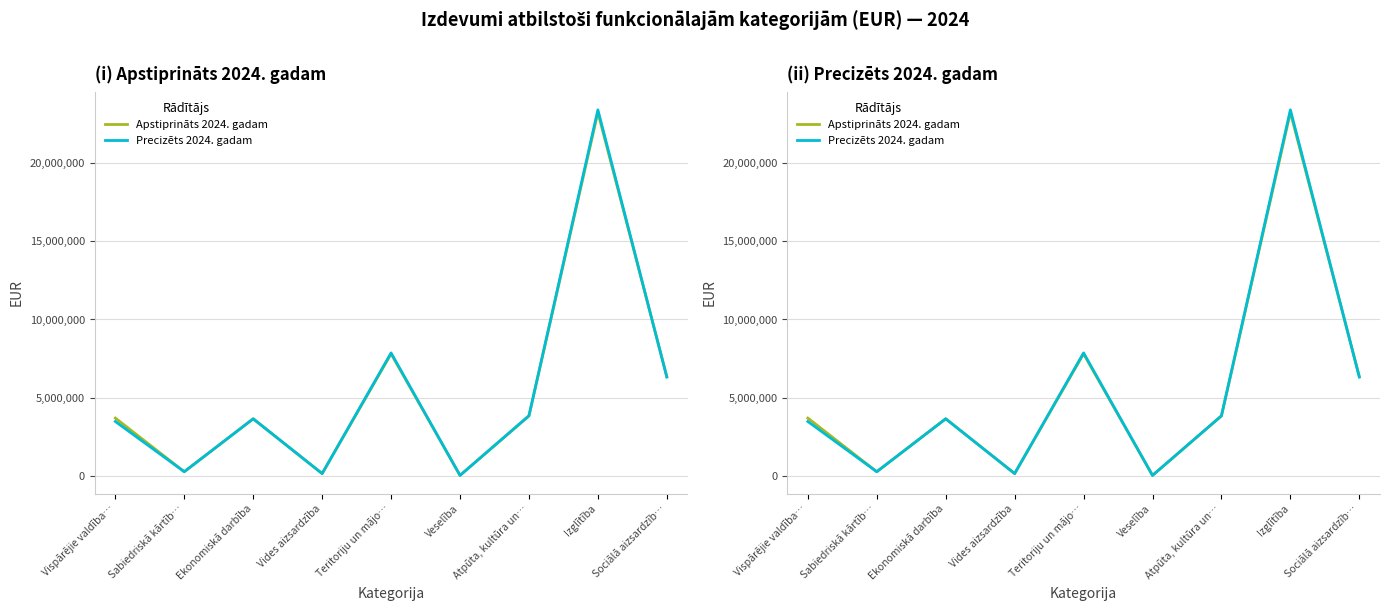

At how many categories does at least one series exceed 18430869?

1